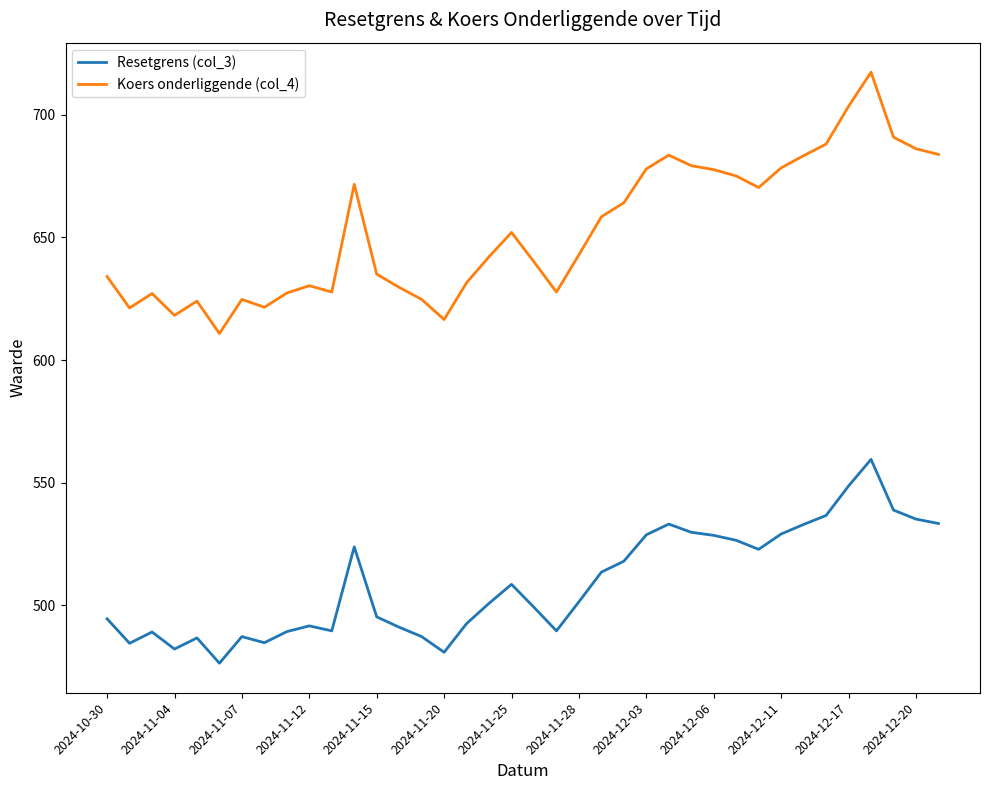

What is the minimum value for Koers onderliggende (col_4)?

610.8